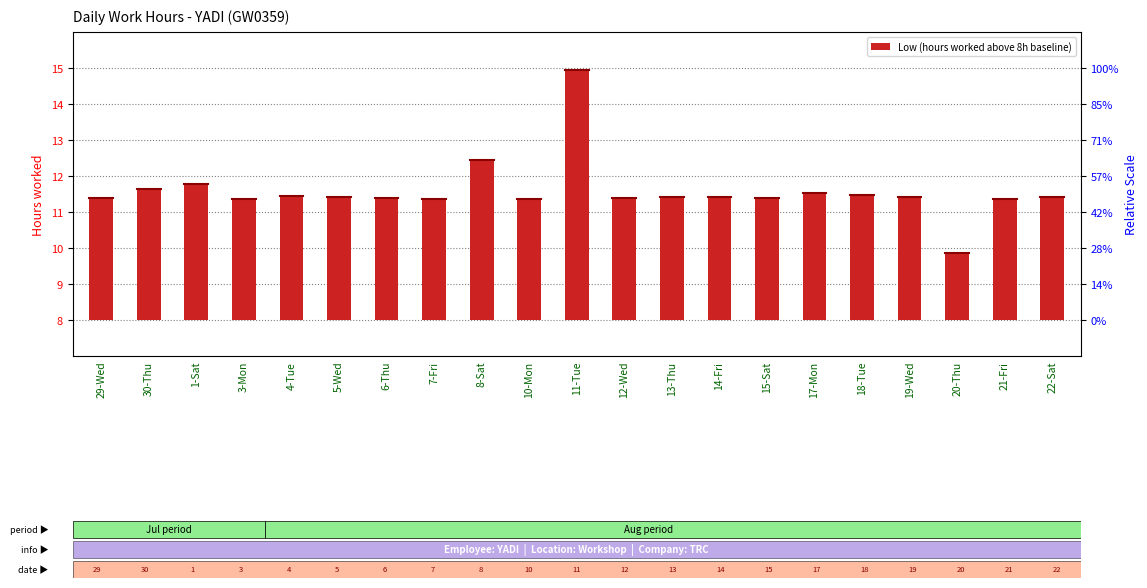

Are the bars grouped side by side (vs. stacked)?

No